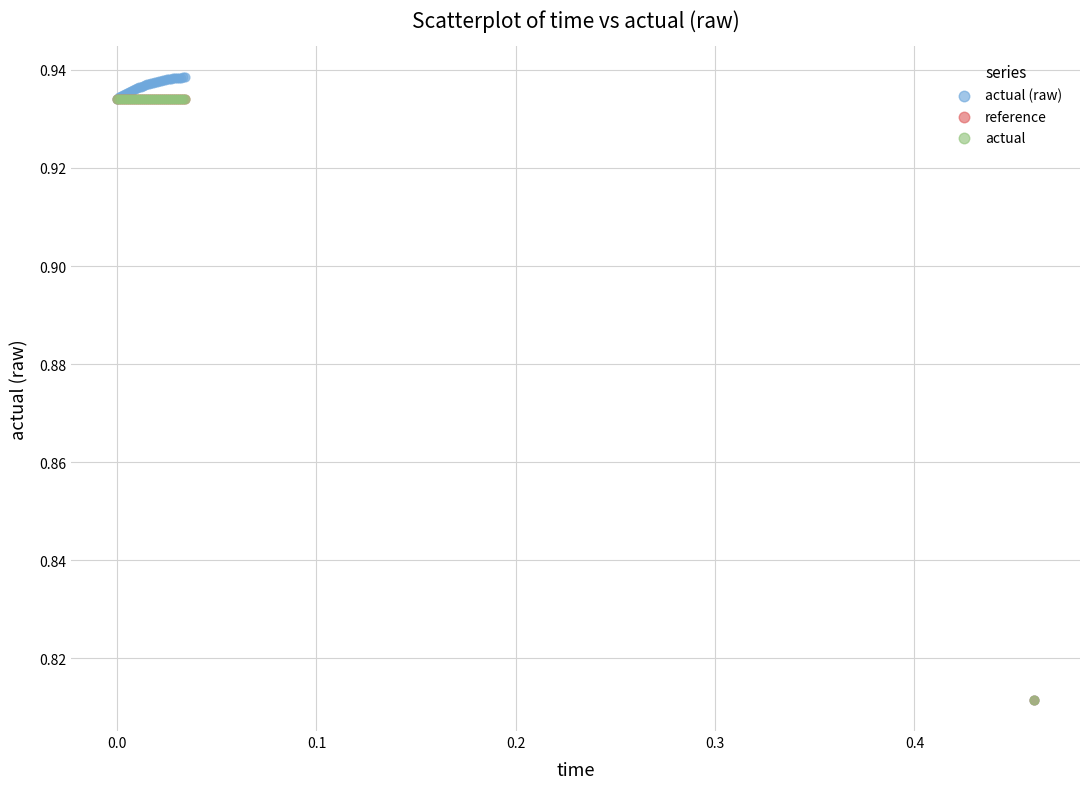

What are all the series names shown in the legend?

actual (raw), reference, actual